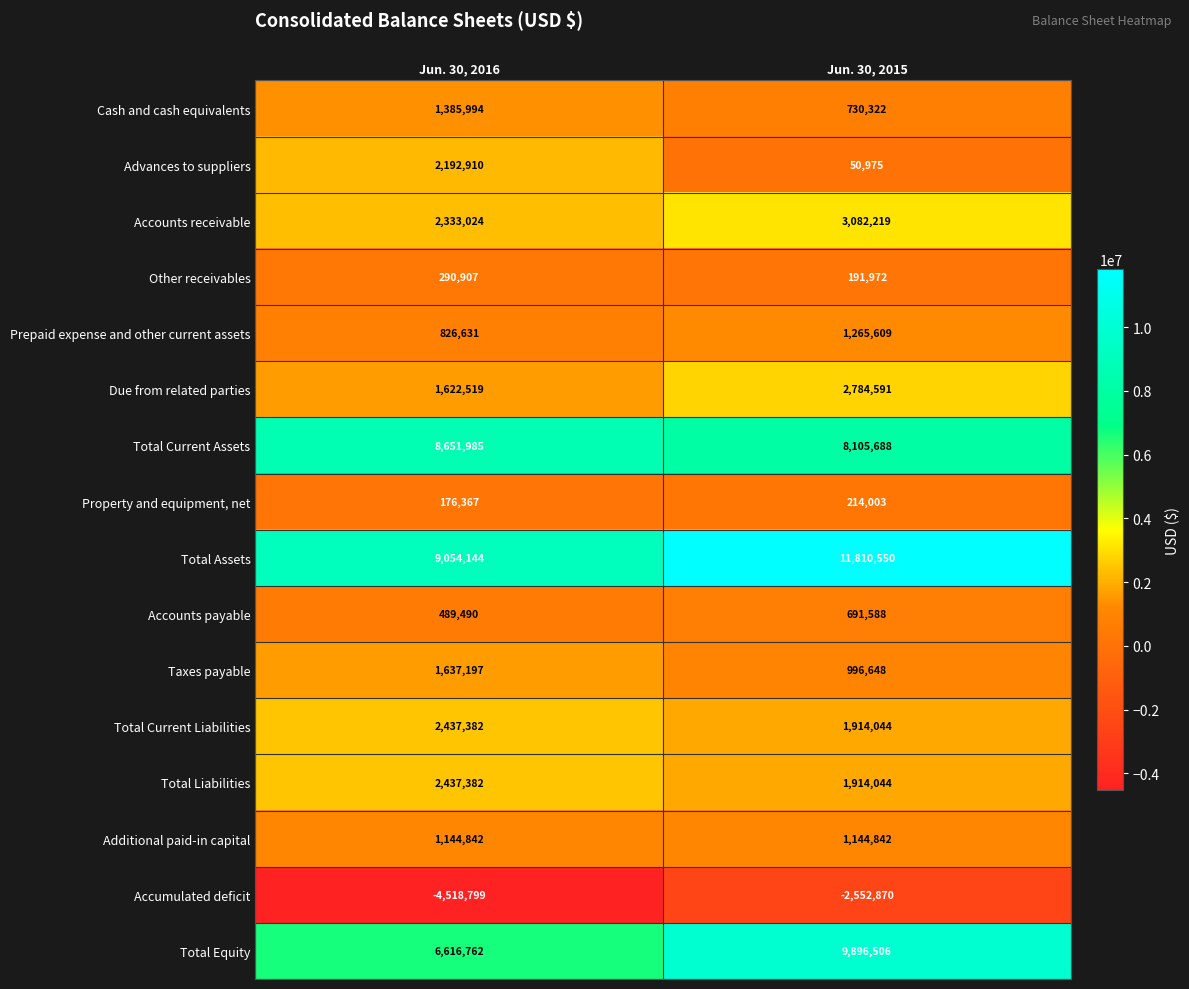

Between Jun. 30, 2016 and Jun. 30, 2015, which series saw the biggest shift?

Total Equity